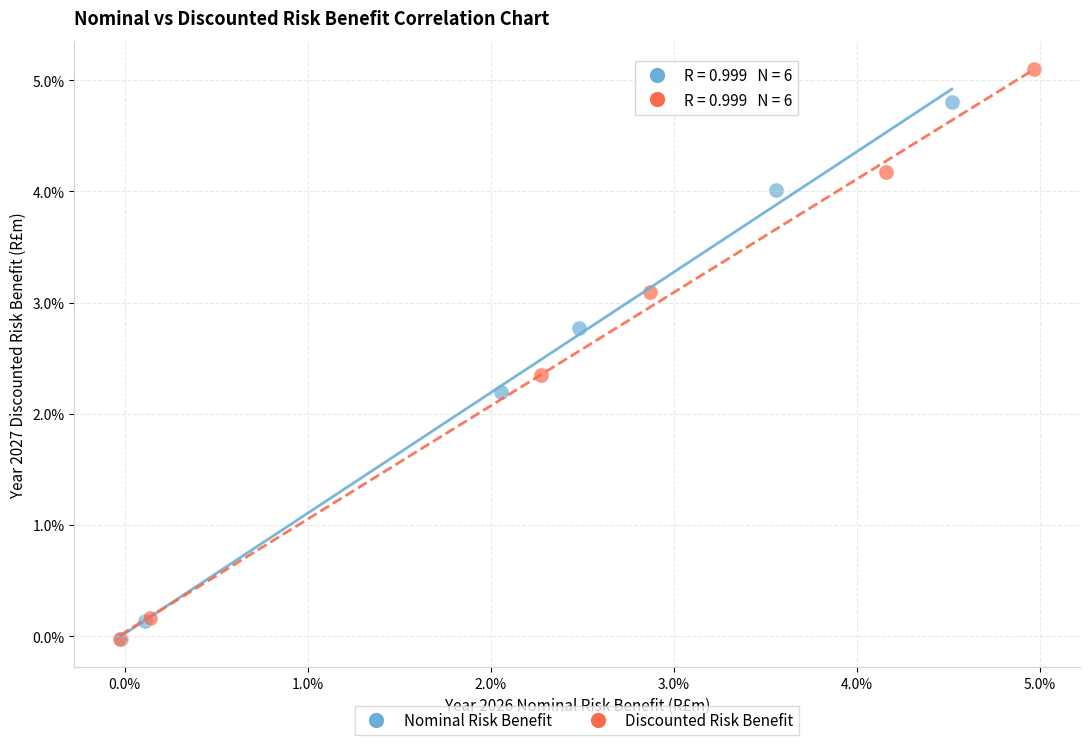

What are all the series names shown in the legend?

Nominal Risk Benefit, Discounted Risk Benefit